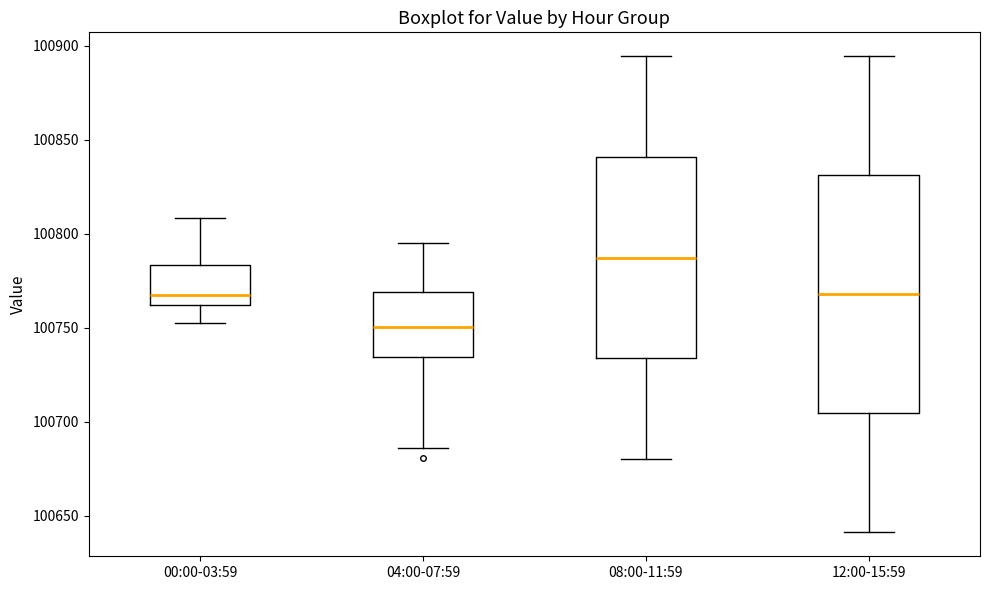

Reading left to right, transcribe this box plot: for each box, give where its median line is, the range the box spans, and where its two whiskers end, as read against the y-axis. The values are not printed on the chart, so give them approximately, as read against the axis.

00:00-03:59: median 100765, box 100760 to 100785, whiskers 100755 to 100810
04:00-07:59: median 100750, box 100735 to 100770, whiskers 100685 to 100795
08:00-11:59: median 100785, box 100735 to 100840, whiskers 100680 to 100895
12:00-15:59: median 100770, box 100705 to 100830, whiskers 100640 to 100895